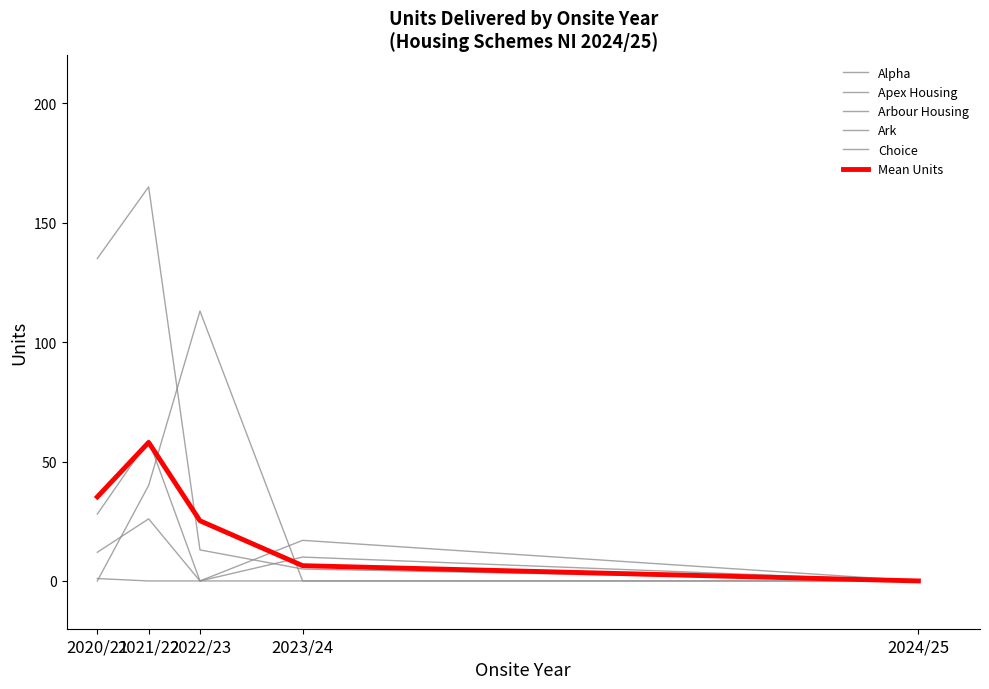

Does the chart display data point markers on the line(s)?

No